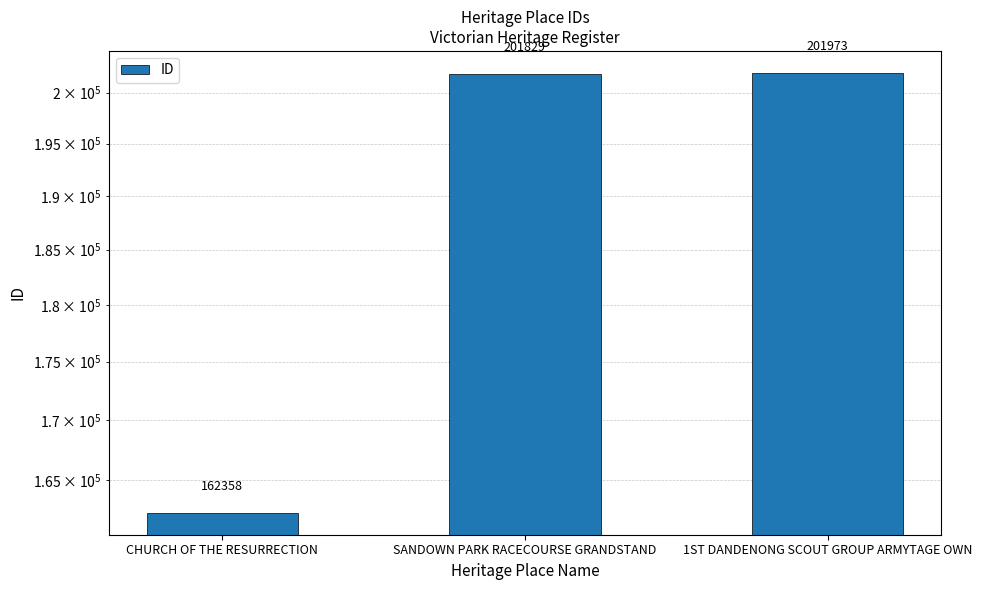

What is the change in value from CHURCH OF THE RESURRECTION to SANDOWN PARK RACECOURSE GRANDSTAND?

+39471